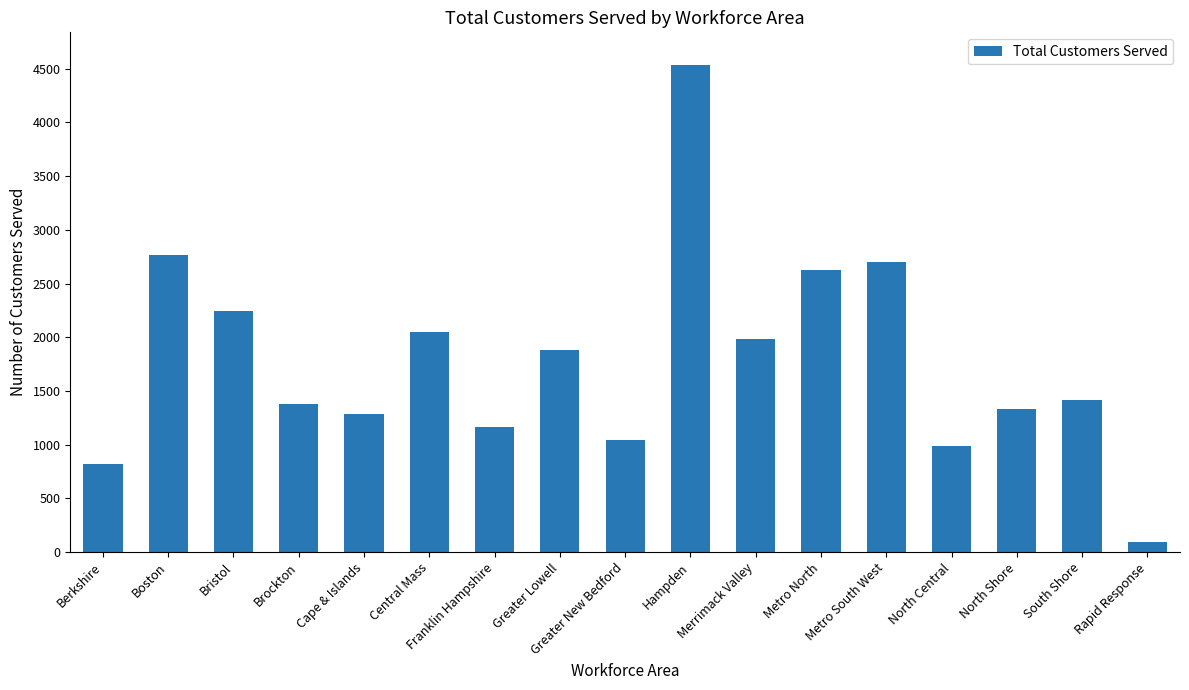

Reading right to left, list all the values displayed in this chart.

97	1414	1333	988	2696	2628	1984	4539	1041	1883	1160	2052	1287	1381	2242	2766	820